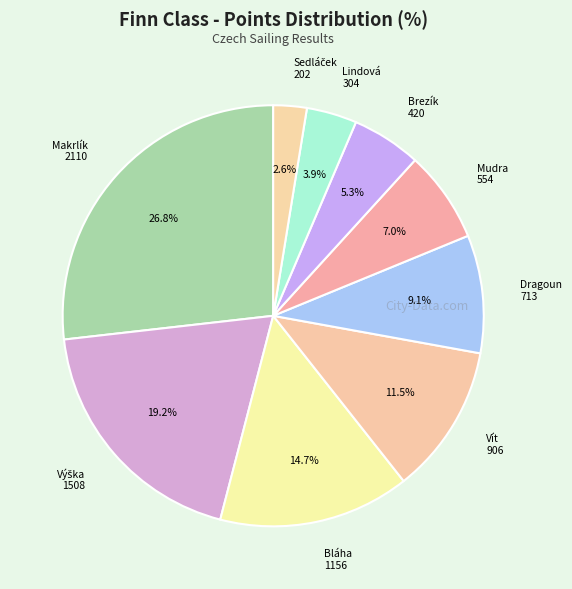

What is the ratio of the value at Dragoun 713 to the value at Mudra 554?

1.3